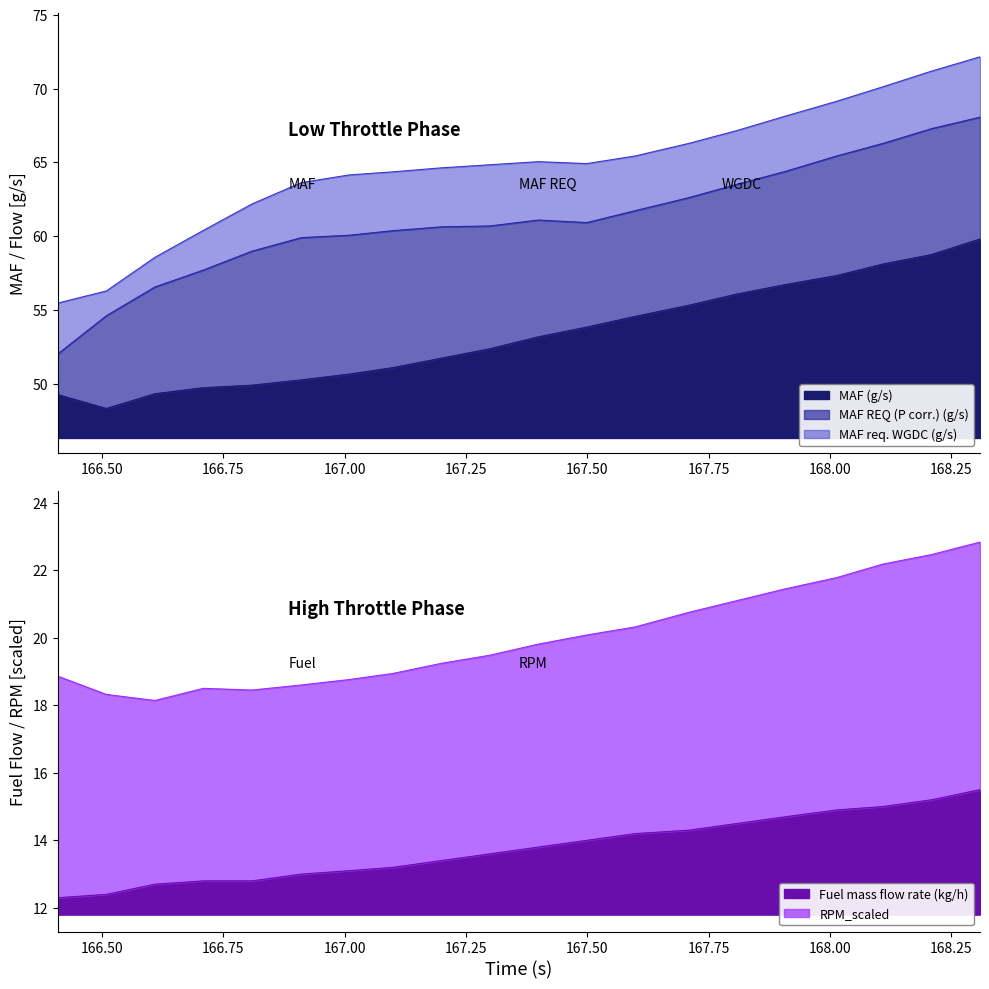

Which series has the largest total across all categories?

MAF req. WGDC (g/s)